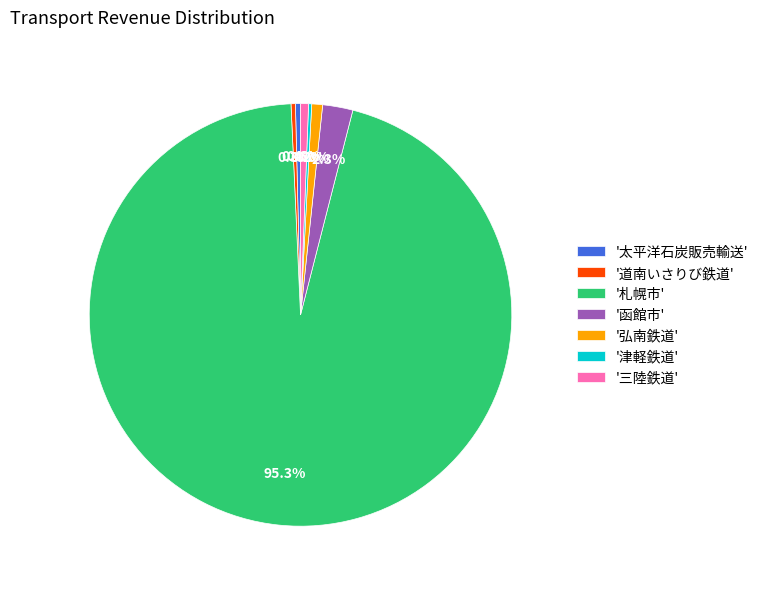

Do '三陸鉄道' and '函館市' together represent more than half of the pie?

No